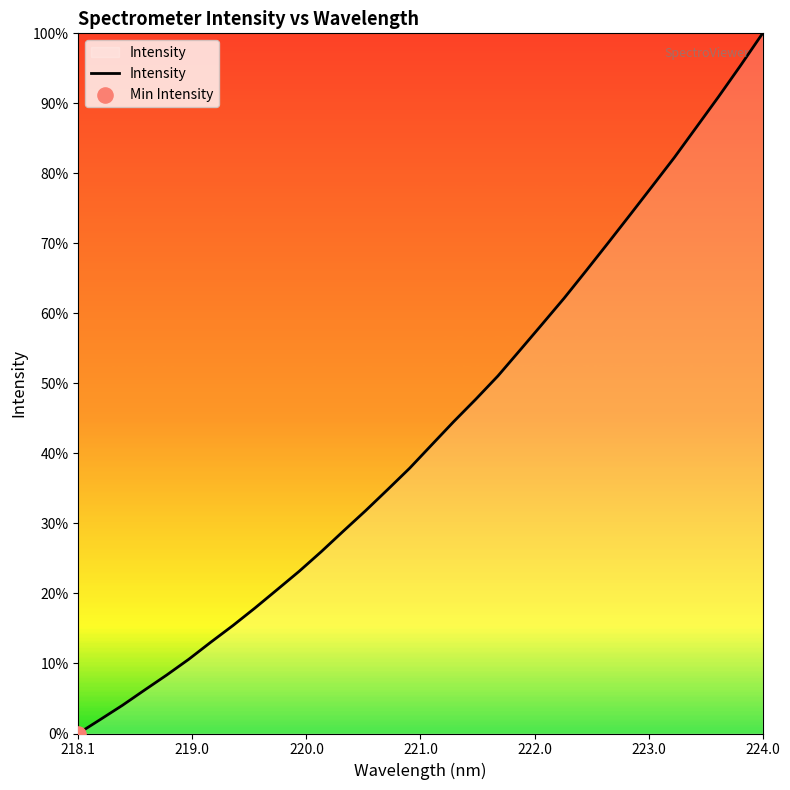

Is this an area chart (filled region under the line)?

Yes